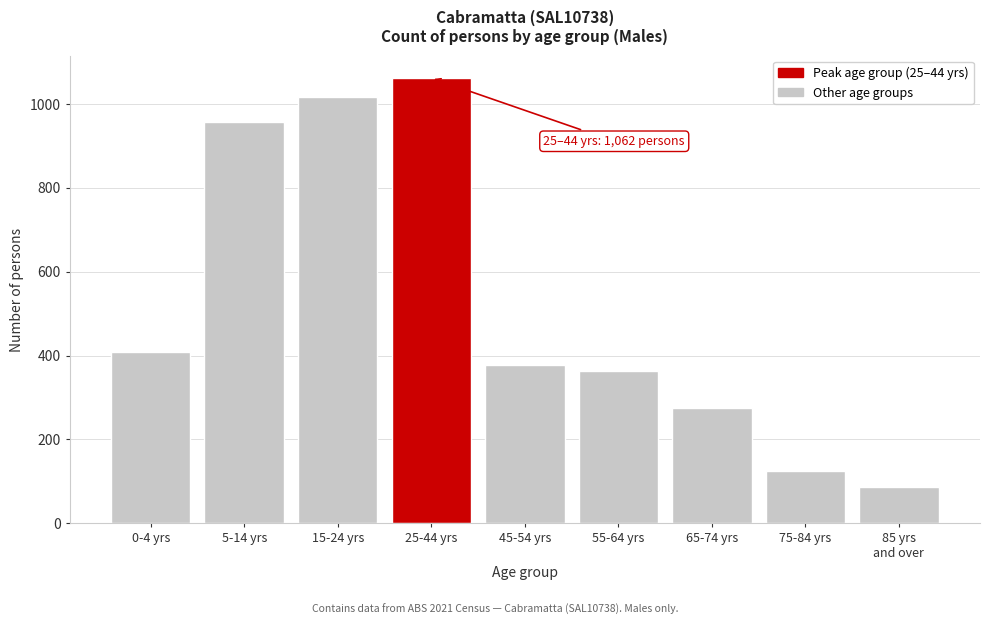

Reading left to right, transcribe all the data shown in this chart.

409	956	1016	1062	378	363	276	125	86